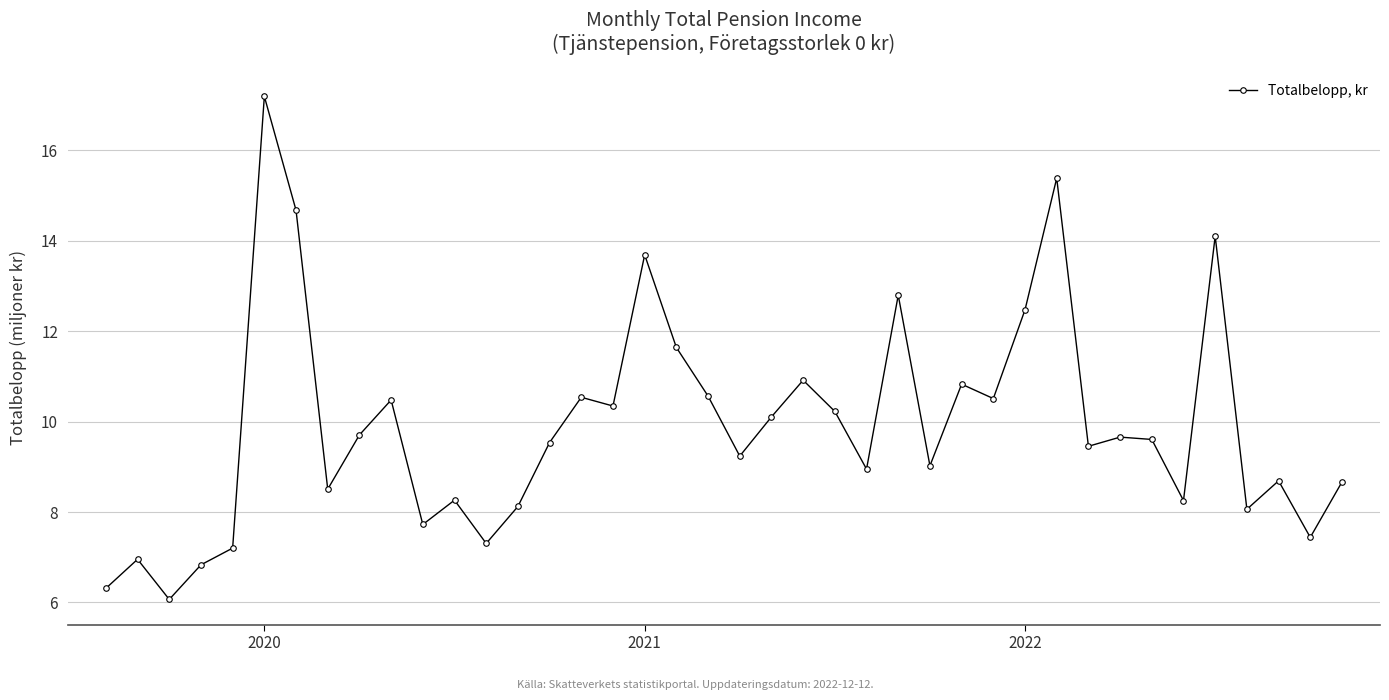

What is the maximum value shown in the chart?

17.2